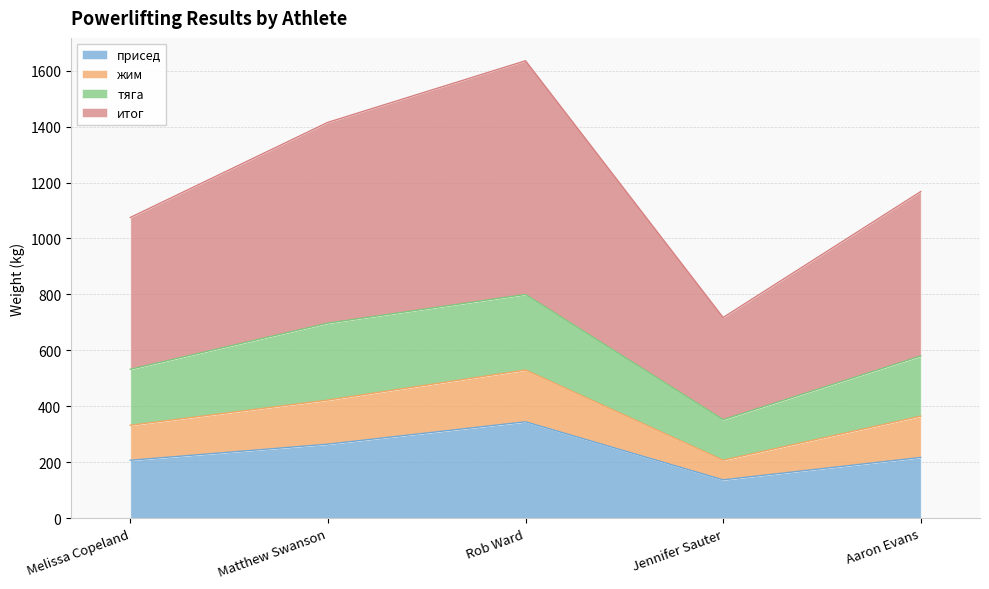

At which label is присед closest to 241?

Aaron Evans